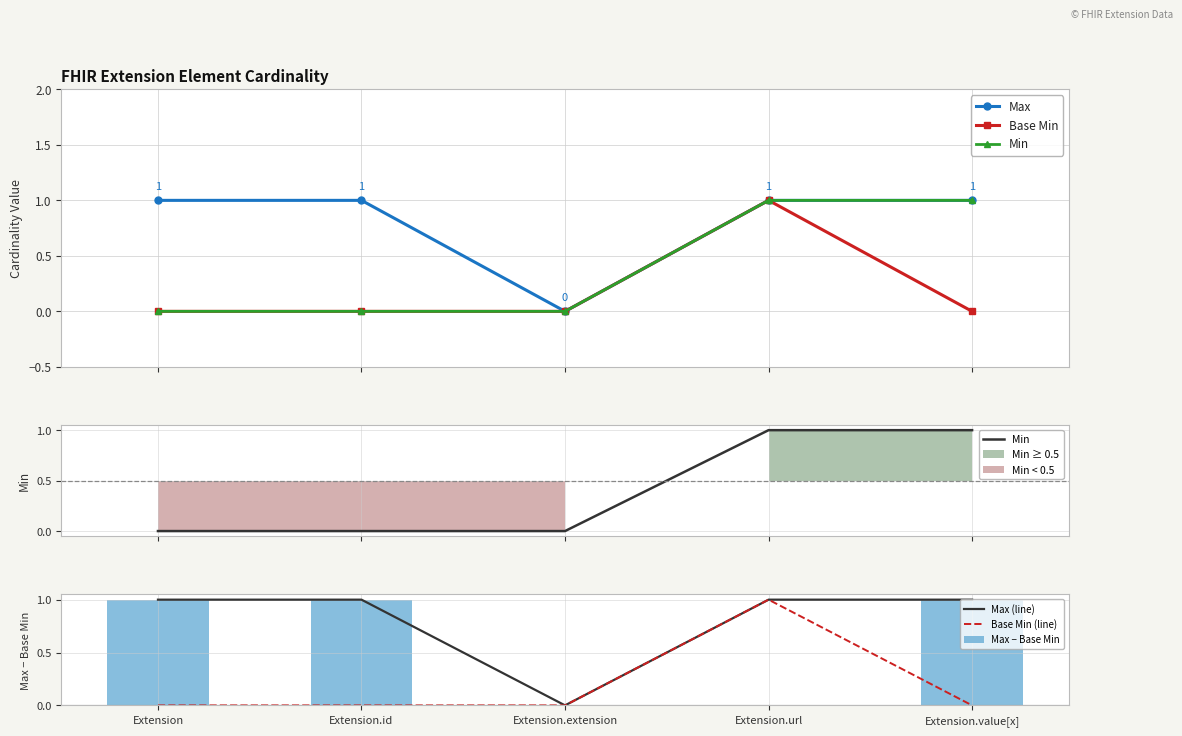

Rank the categories by Max value from lowest to highest.

Extension.extension, Extension, Extension.id, Extension.url, Extension.value[x]